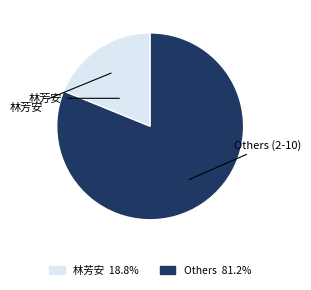

Is 林芳安 the majority of the pie?

No